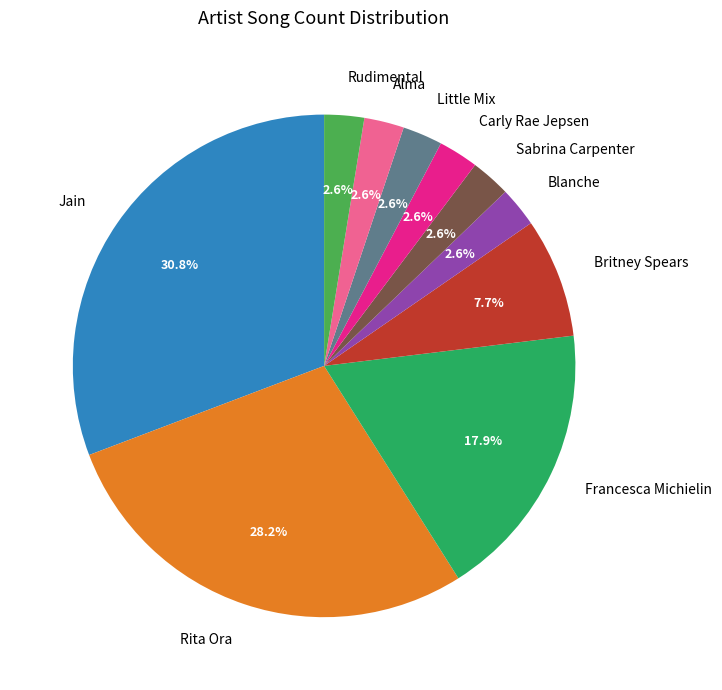

What percentage is the Little Mix slice, to the nearest percent?

3%